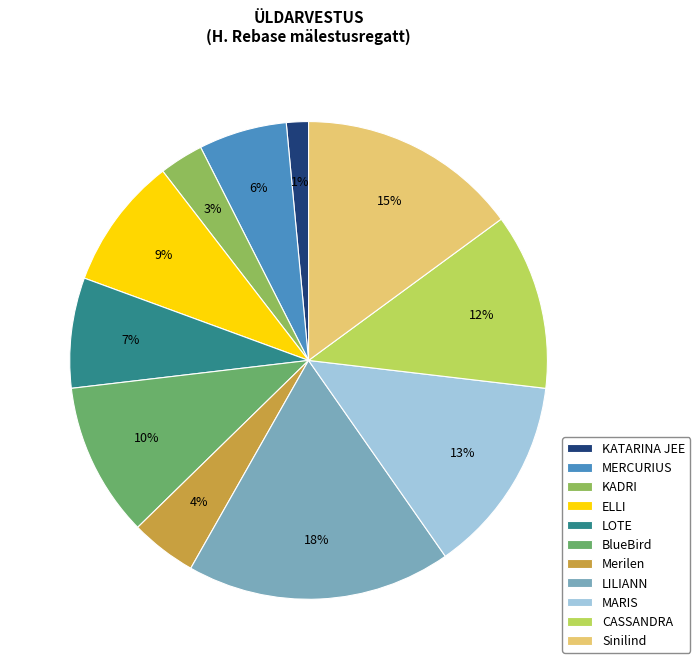

Between Sinilind and KATARINA JEE, which is larger?

Sinilind